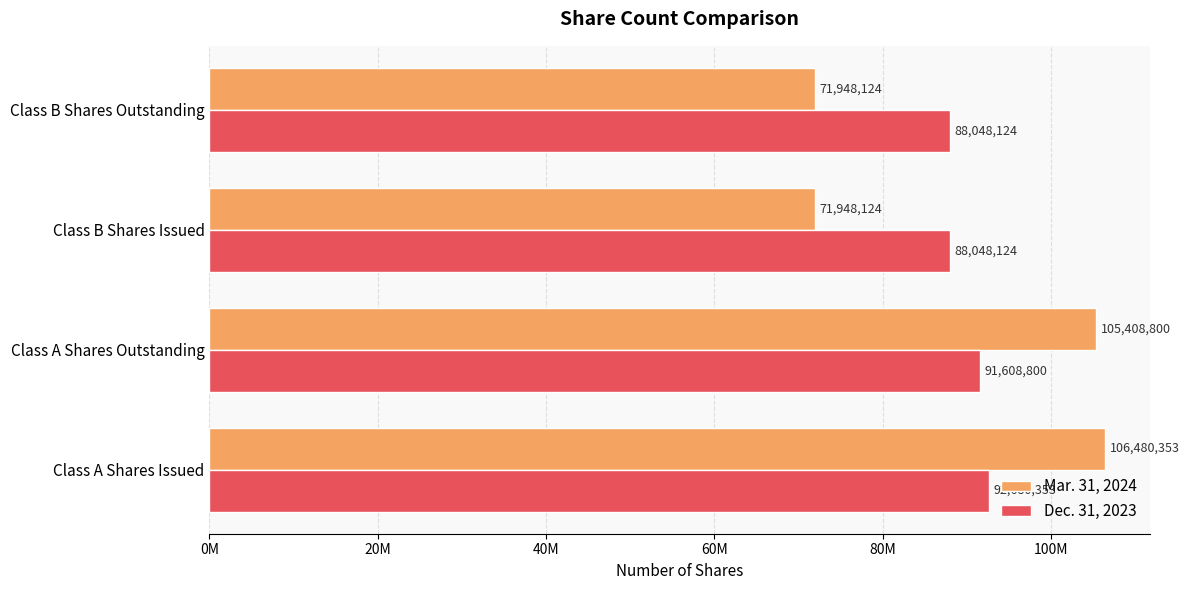

What are all the series names shown in the legend?

Mar. 31, 2024, Dec. 31, 2023